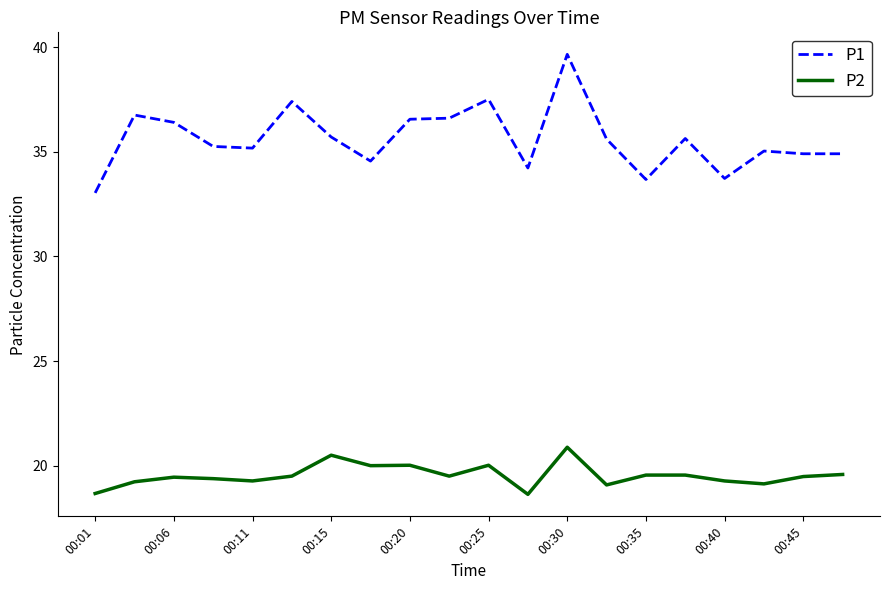

What is the sum of all P1 values?

712.2